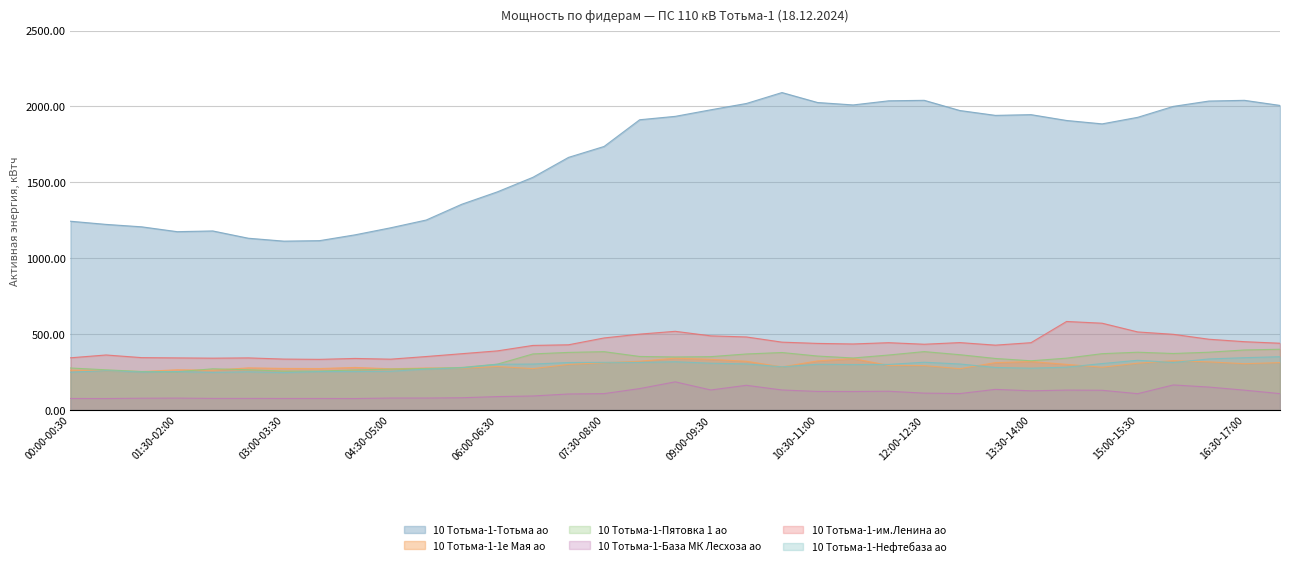

In 10 Тотьма-1-Тотьма ао, how many points are higher than both neighbors (excluding endpoints)?

5